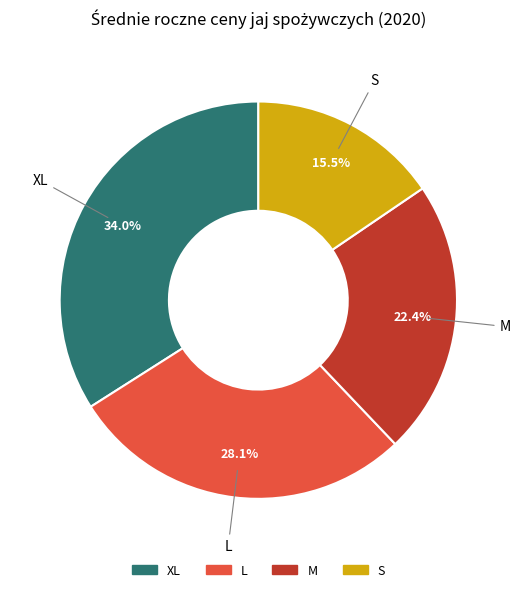

What is the largest slice in the pie chart?

XL